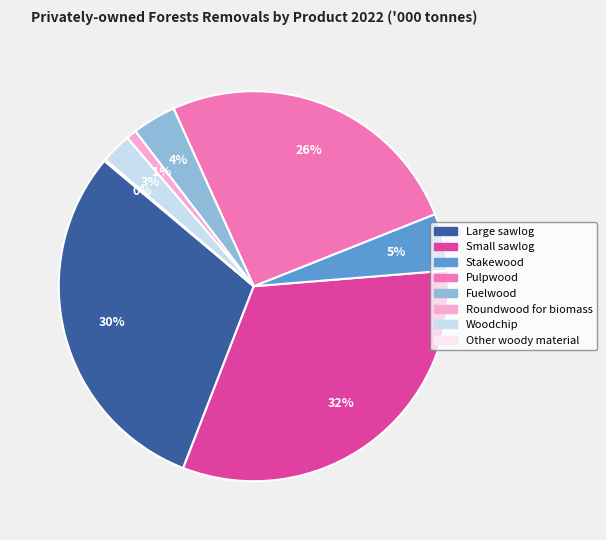

Do Woodchip and Small sawlog together represent more than half of the pie?

No